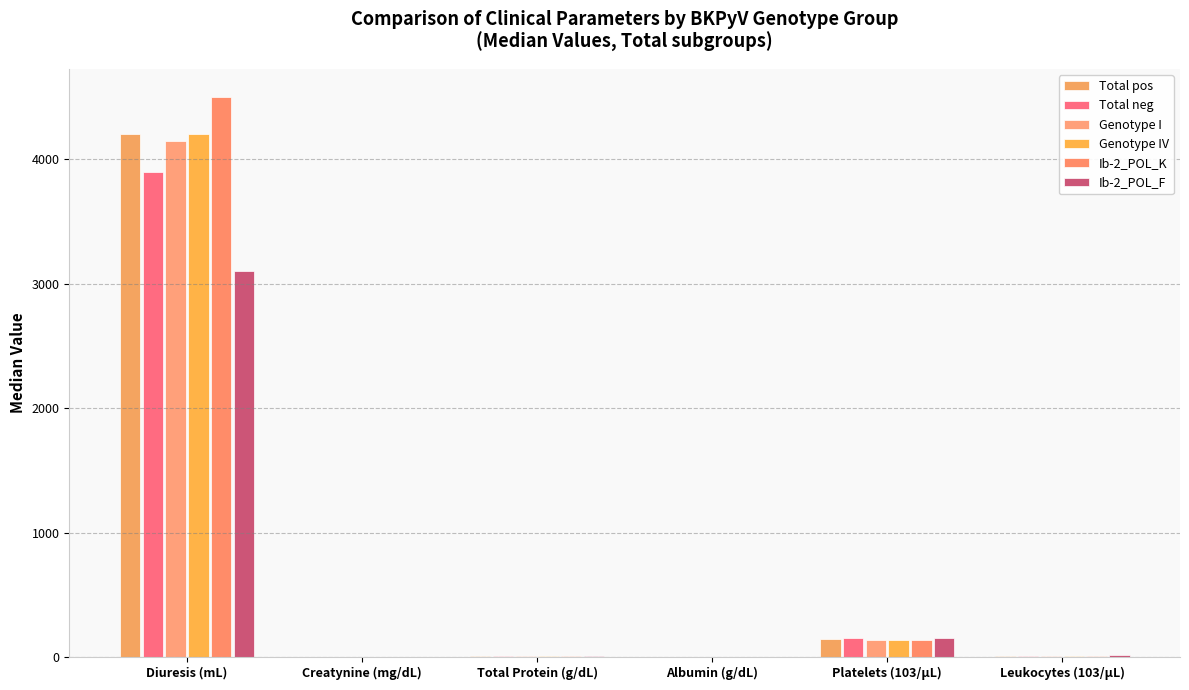

What is the average value of the Total neg series?

678.7